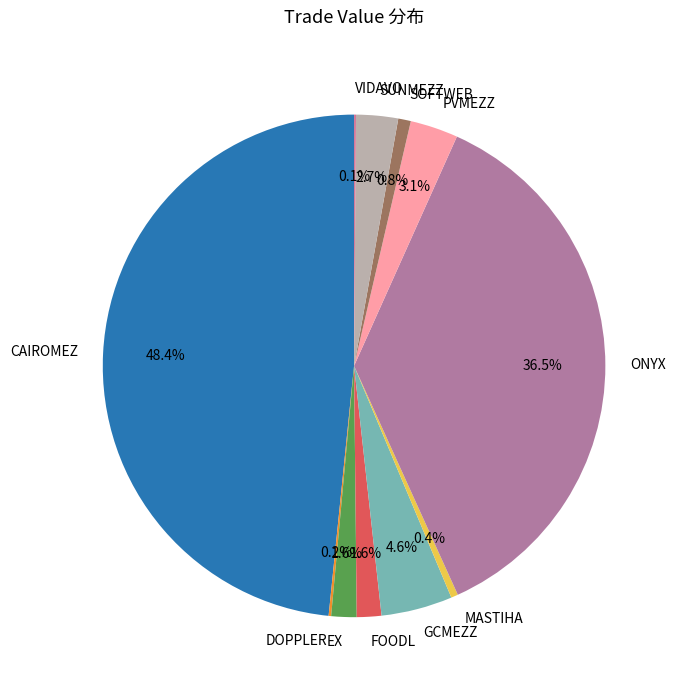

What percentage is NOT represented by EX?

98.4%